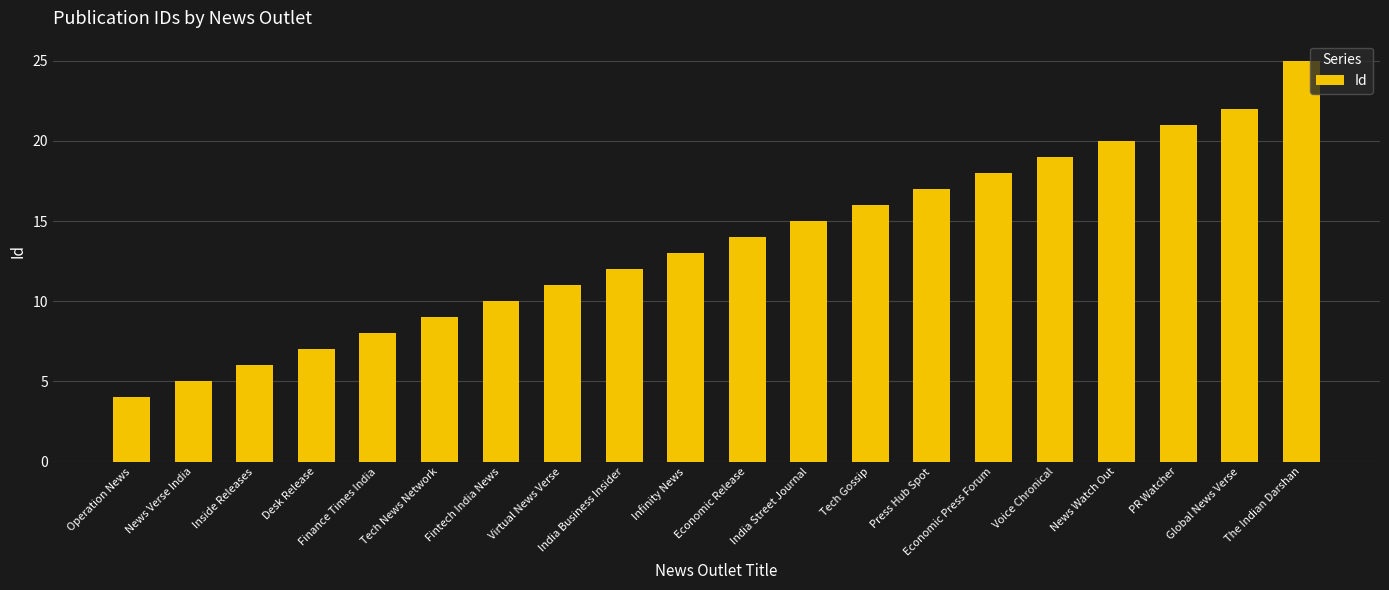

How many data points are less than 14?

10